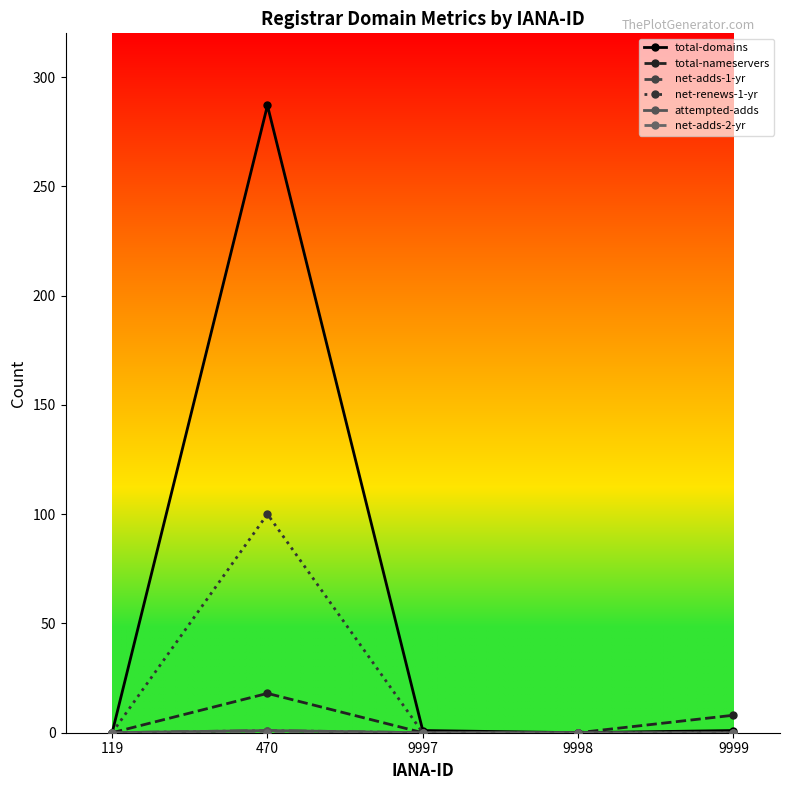

True or false: total-nameservers has a value of 8 at 9999.

True